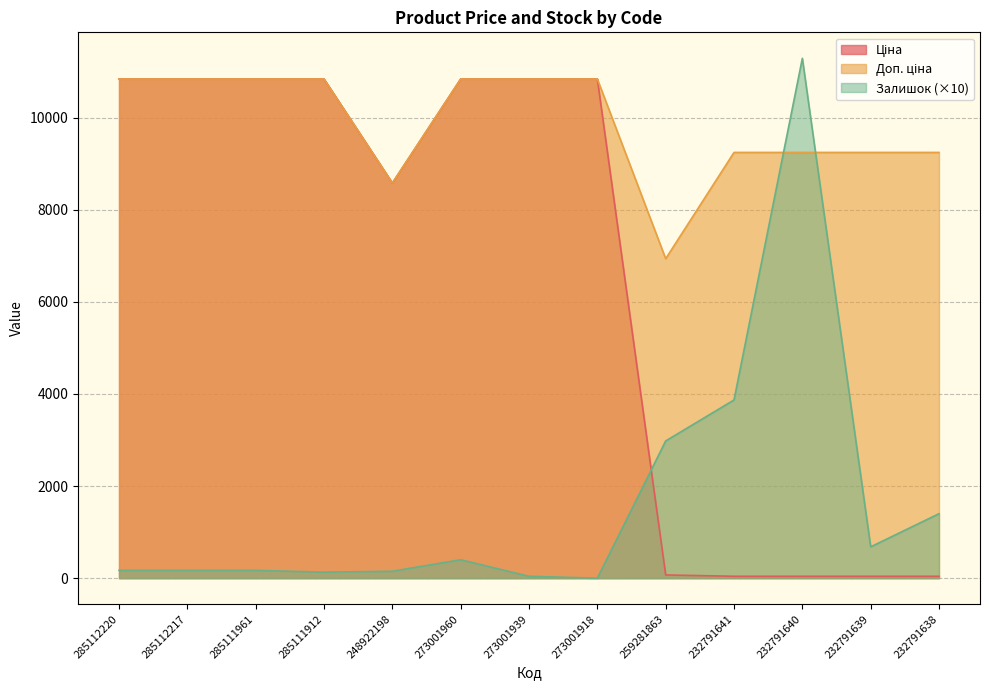

Which series has the largest range (max minus min)?

Залишок (×10)